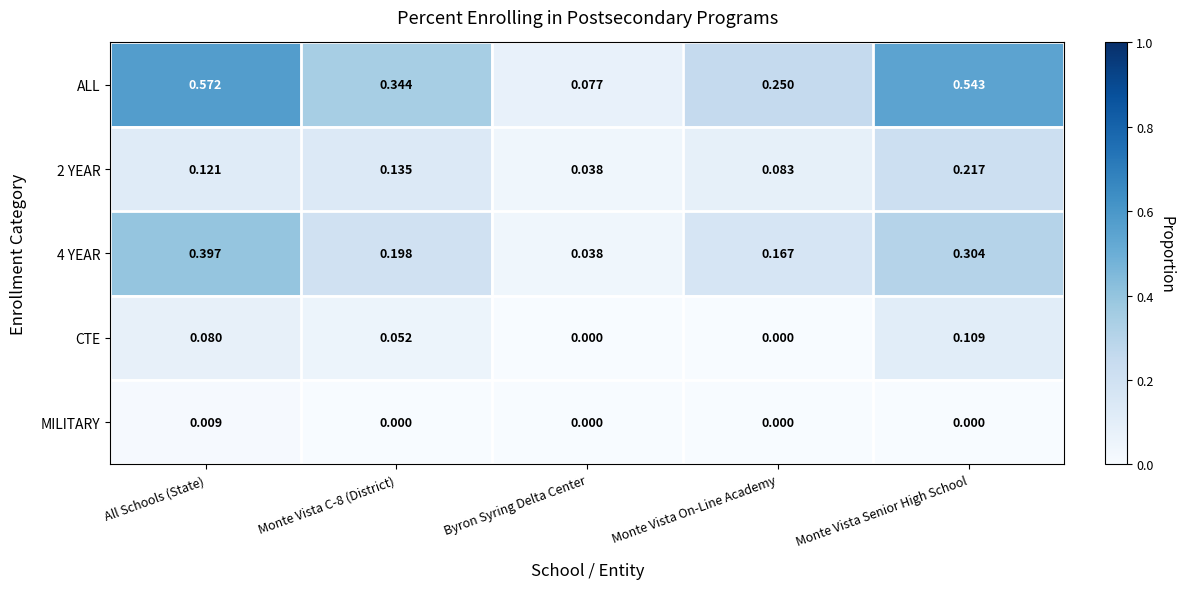

At which label does ALL reach its minimum?

Byron Syring Delta Center